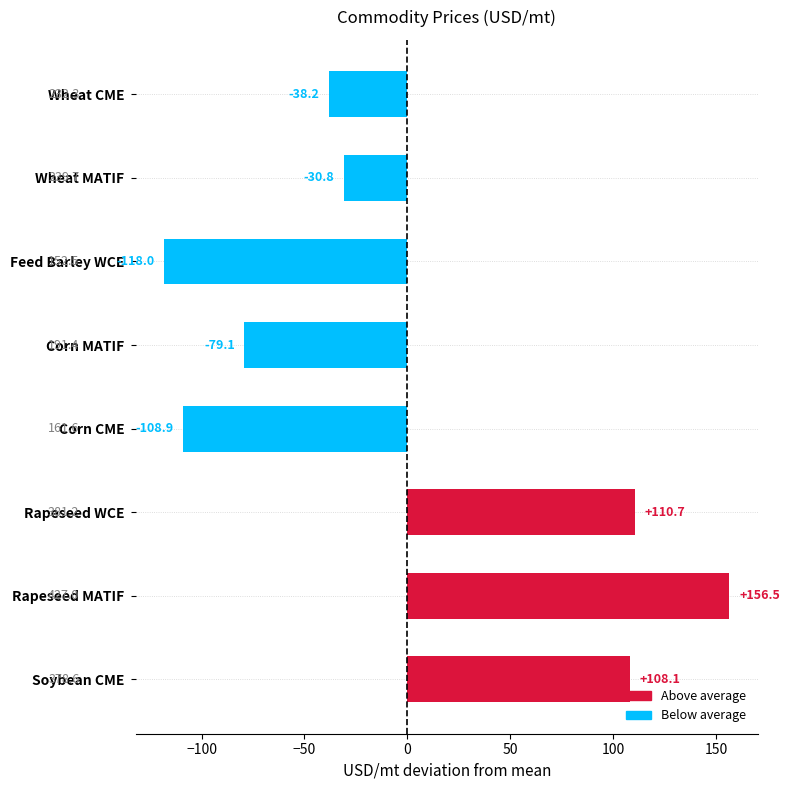

Reading top to bottom, extract all data points from this chart.

-38.2	-30.8	-118.0	-79.1	-108.9	110.7	156.5	108.1